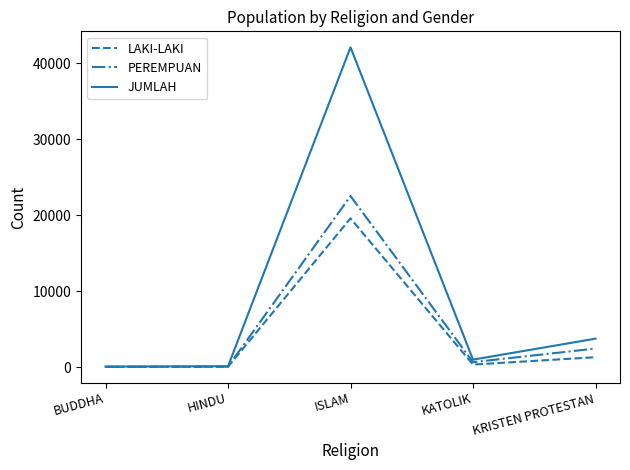

True or false: PEREMPUAN has a value of 22509 at ISLAM.

True